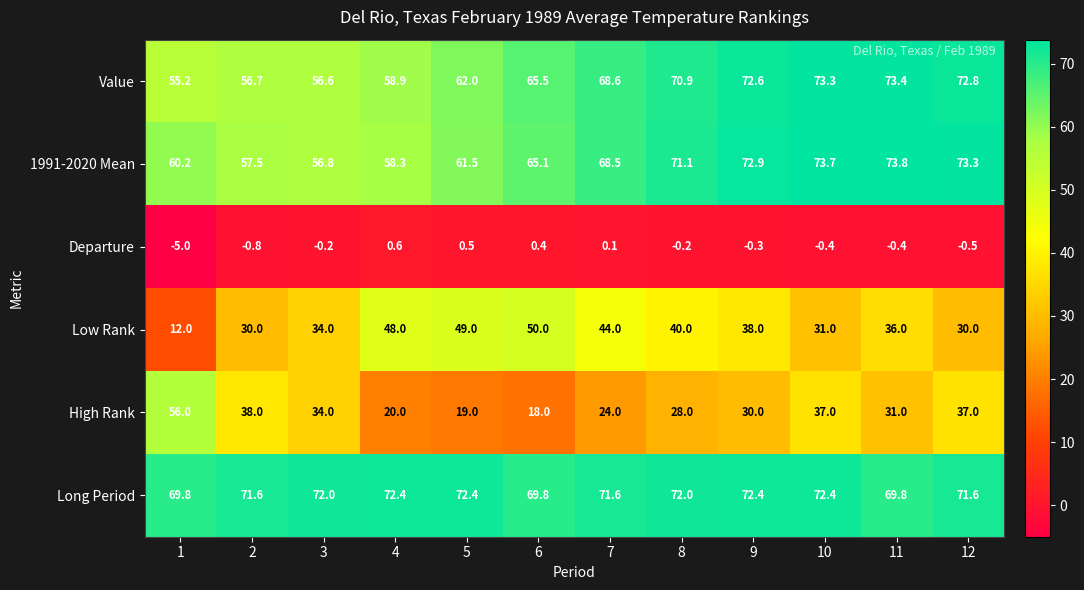

Rank the series by their maximum value, from lowest to highest.

Departure, Low Rank, High Rank, Long Period, Value, 1991-2020 Mean